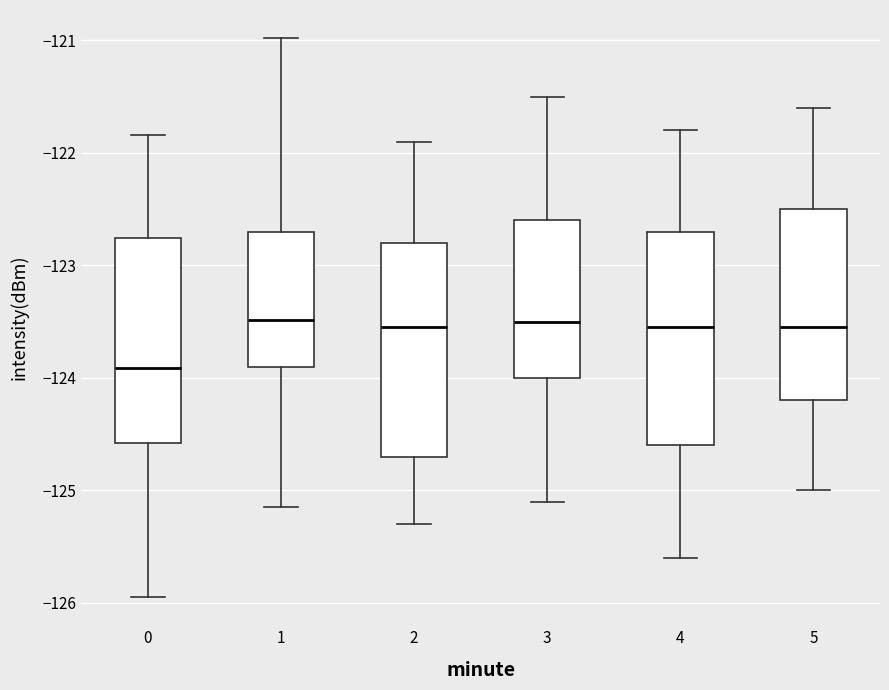

Which box's median line is the lowest?

0